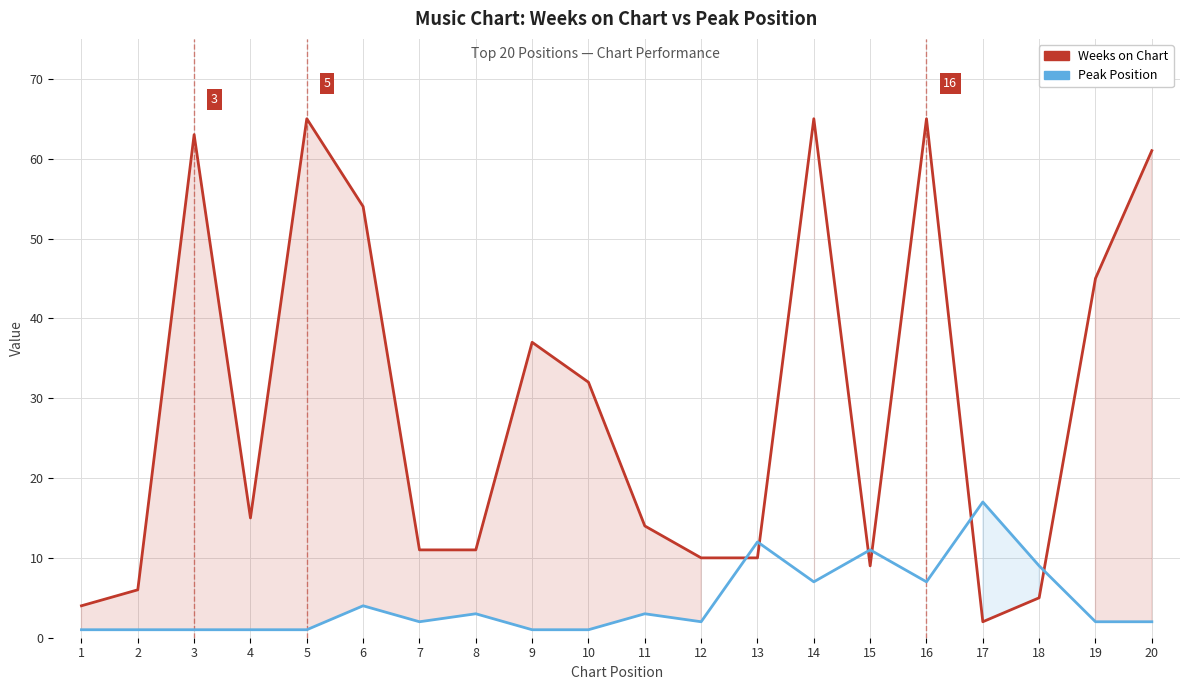

True or false: Peak Position has a value of 13 at 18.

False